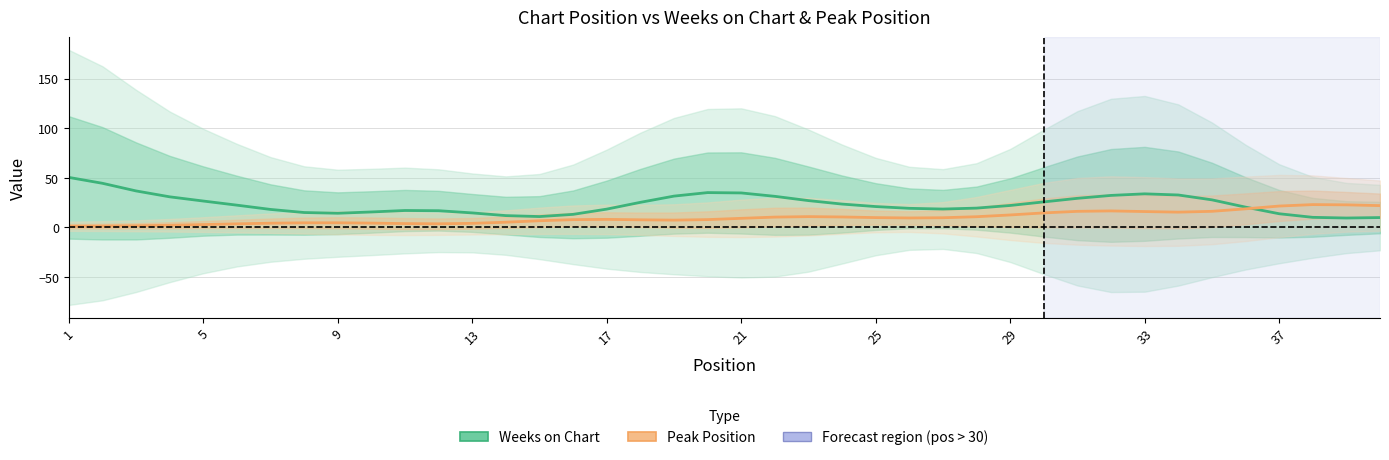

Which series ends up on top after the final intersection of Peak Position and Weeks on Chart?

Peak Position